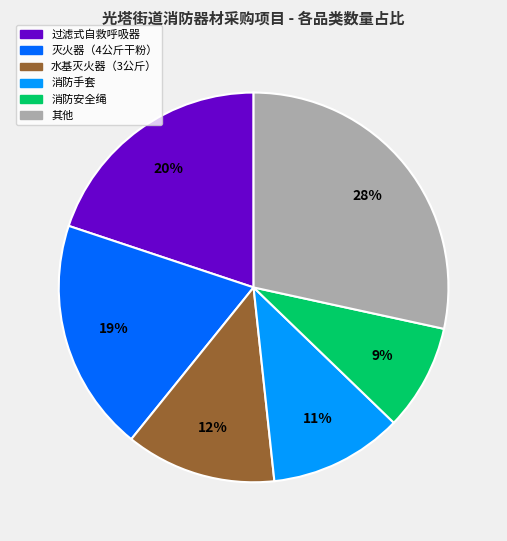

Does any single category account for the majority?

No